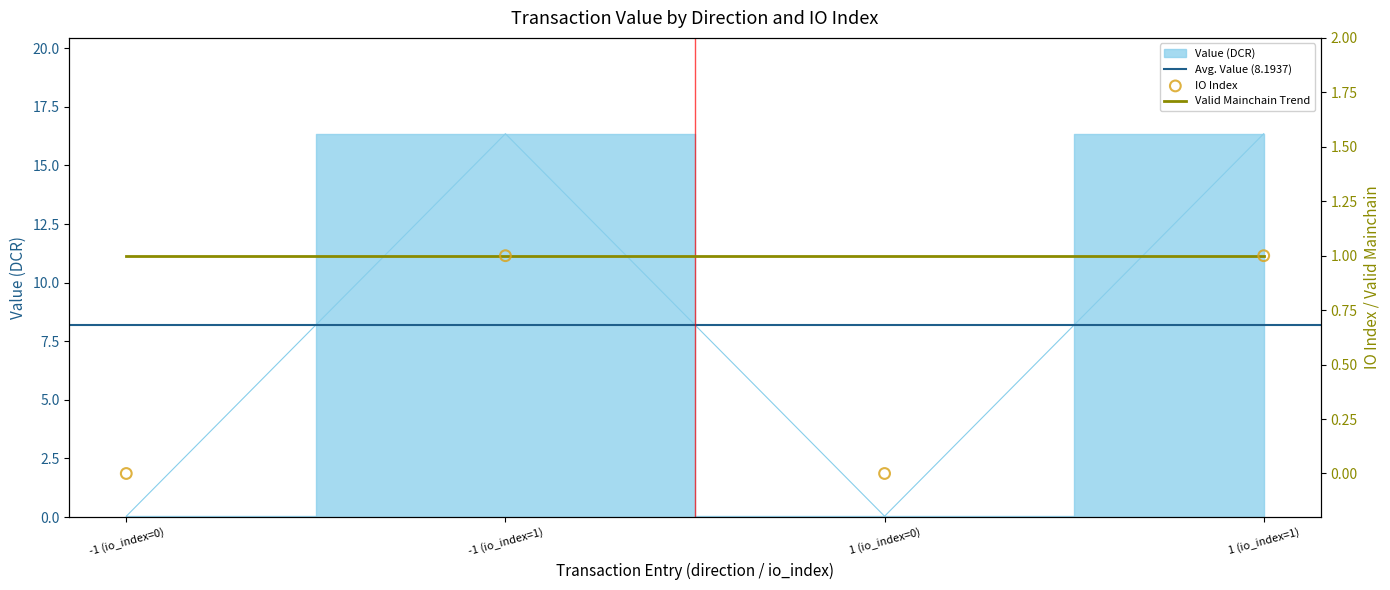

Which series has the widest spread of Y values?

value